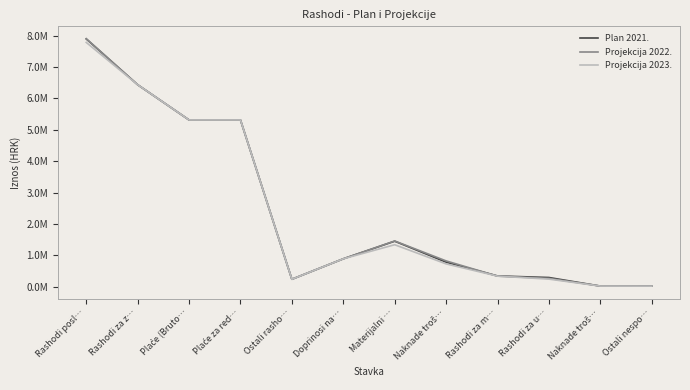

True or false: Plan 2021. and Projekcija 2023. intersect in this chart.

False